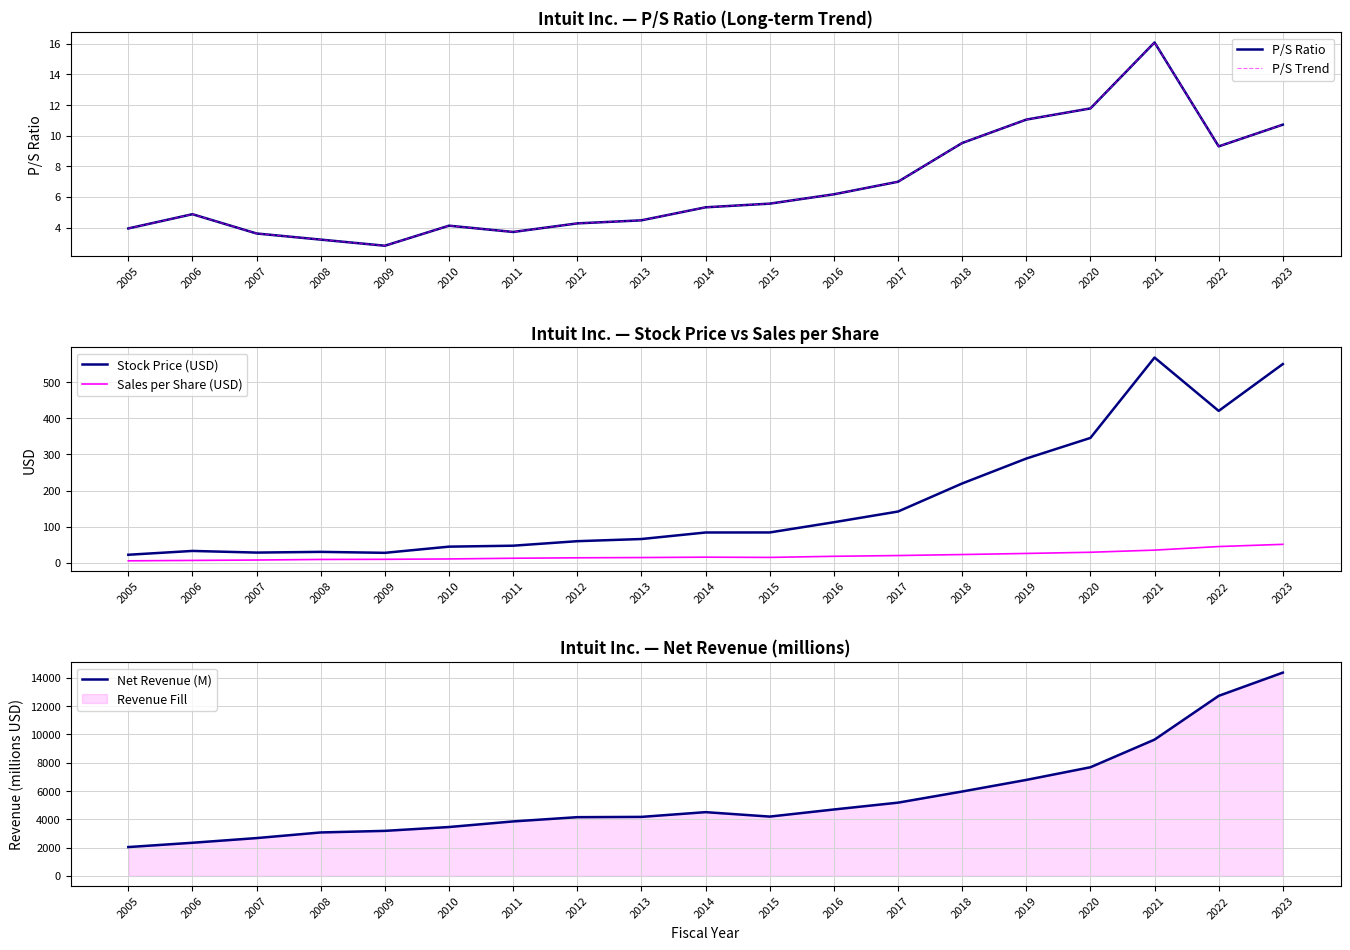

At how many categories does at least one series exceed 4651?

8